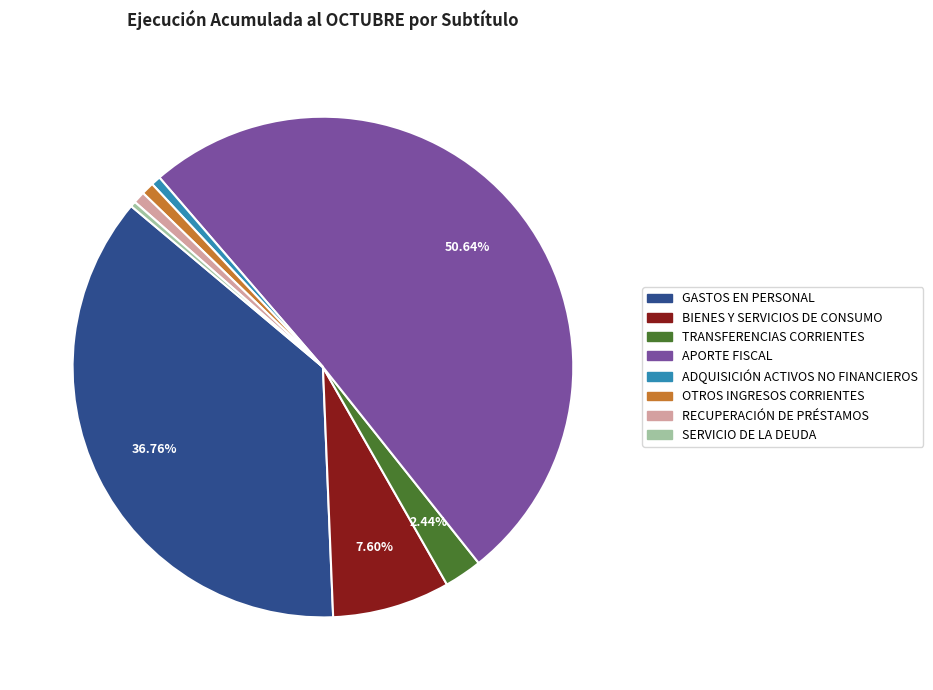

Count the number of slices in the pie.

8